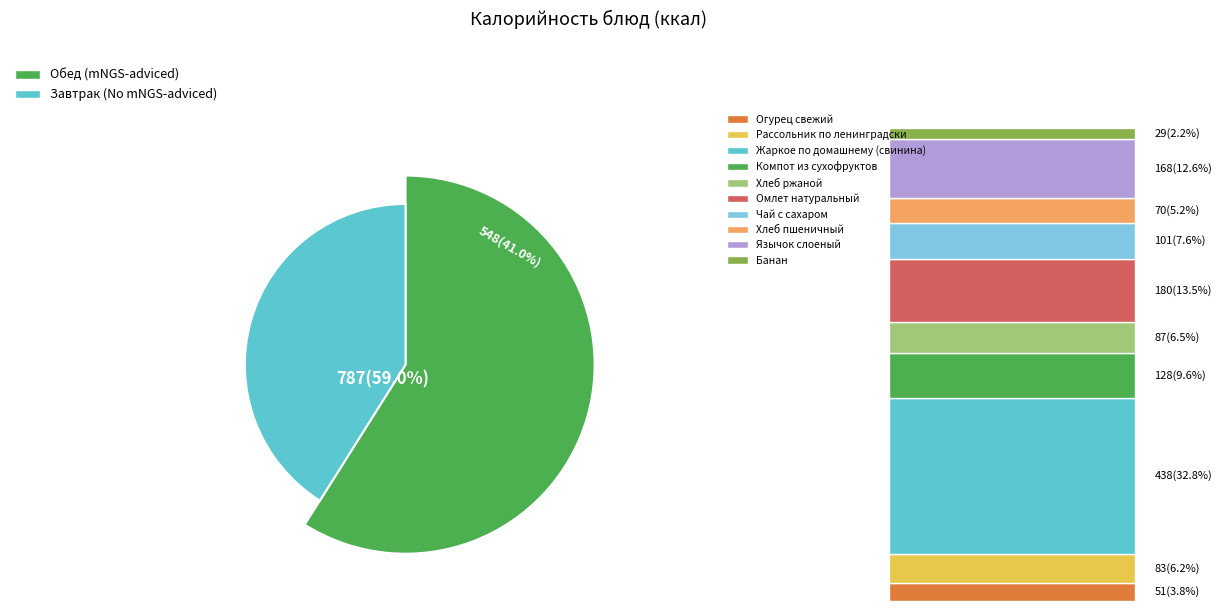

Combined, what portion of the pie is Банан and Омлет натуральный?

15.7%